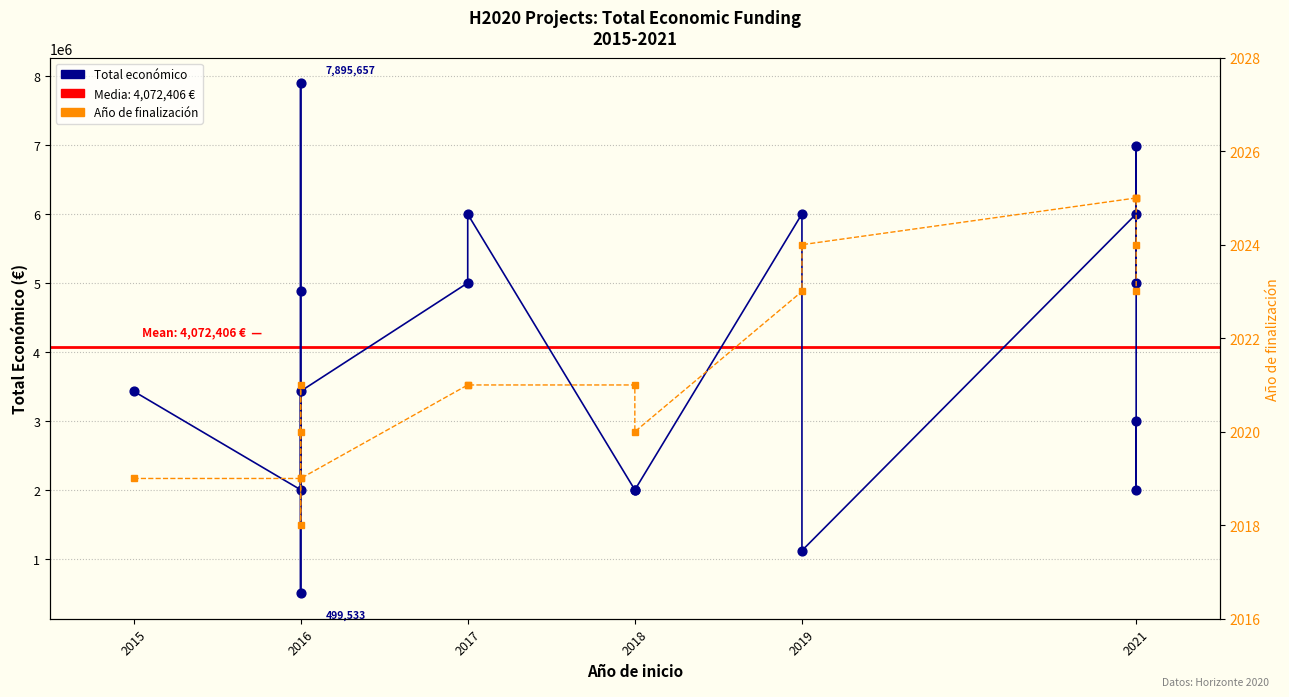

Which series has the largest total across all categories?

Total económico